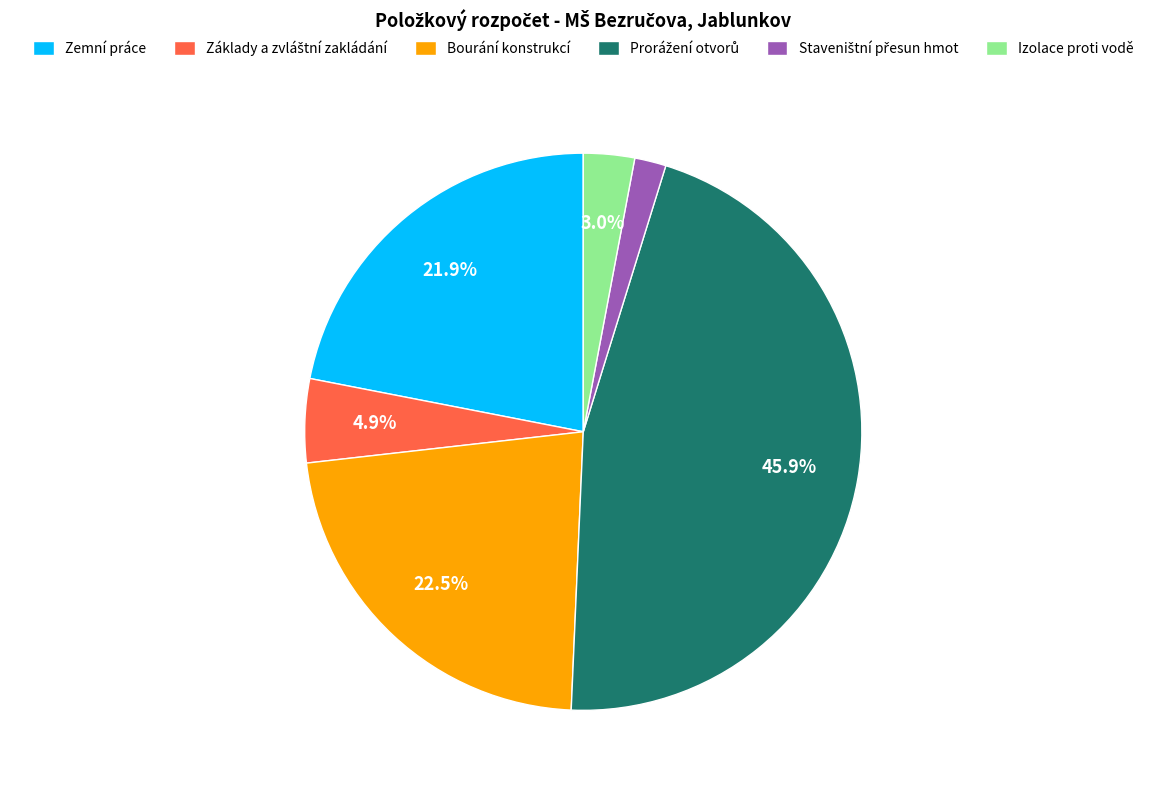

Is there any slice that represents more than half of the pie?

No